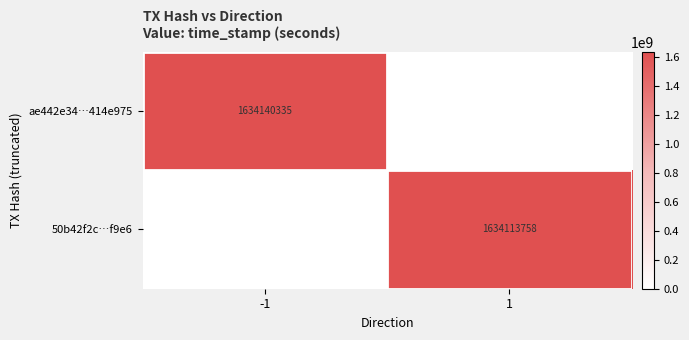

Is it true that 50b42f2c…f9e6 equals 1634113758 at 1?

True